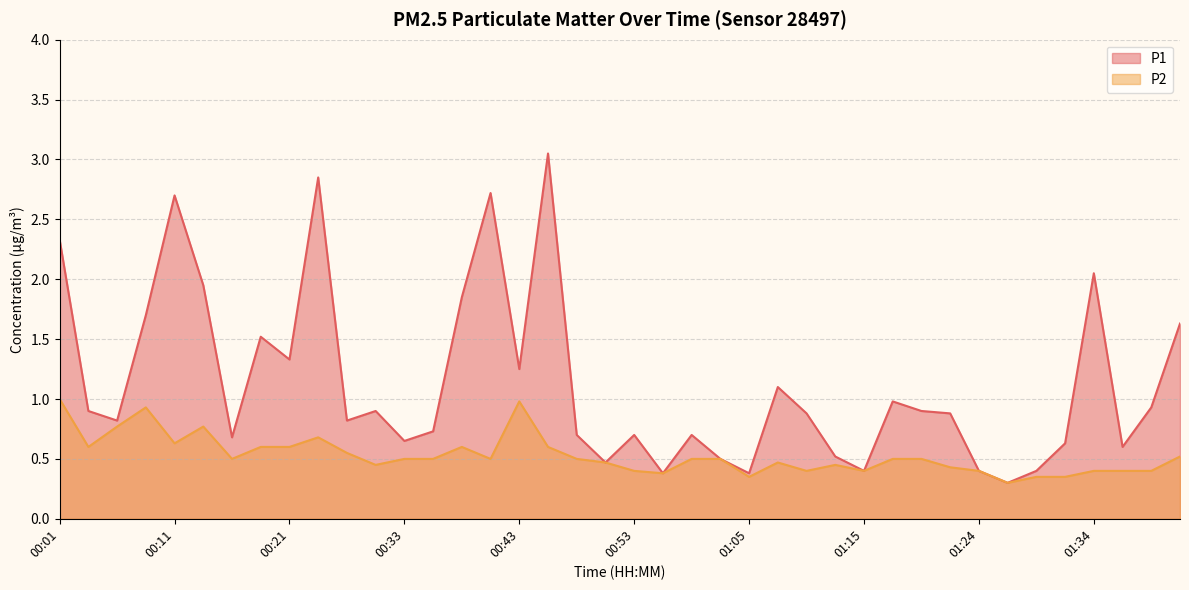

How many lines are shown in the chart?

2